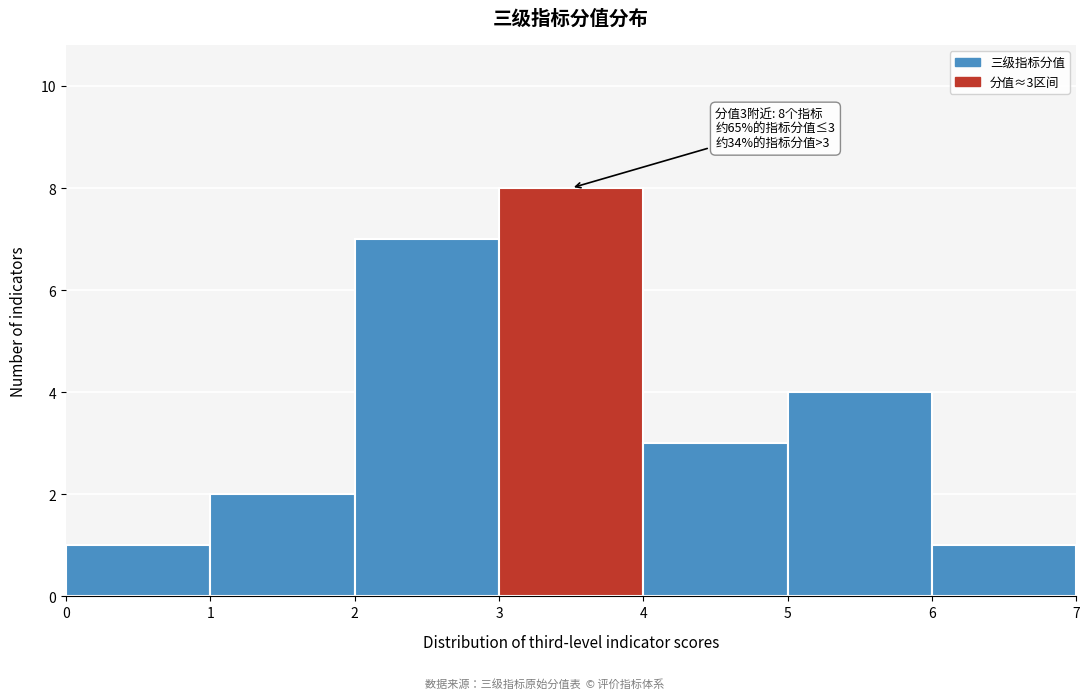

Which range on the x-axis has the tallest bar?

3 to 4